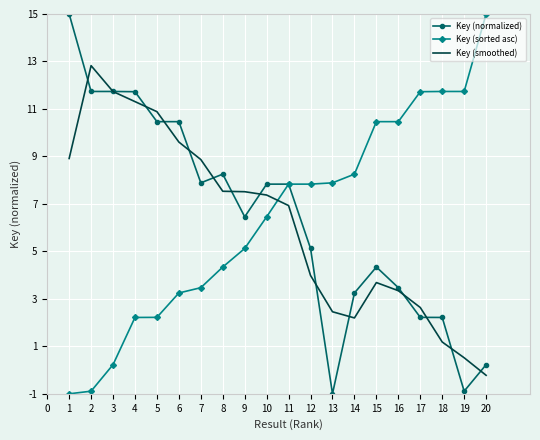

How many times do Key (normalized) and Key (sorted asc) cross each other?

1